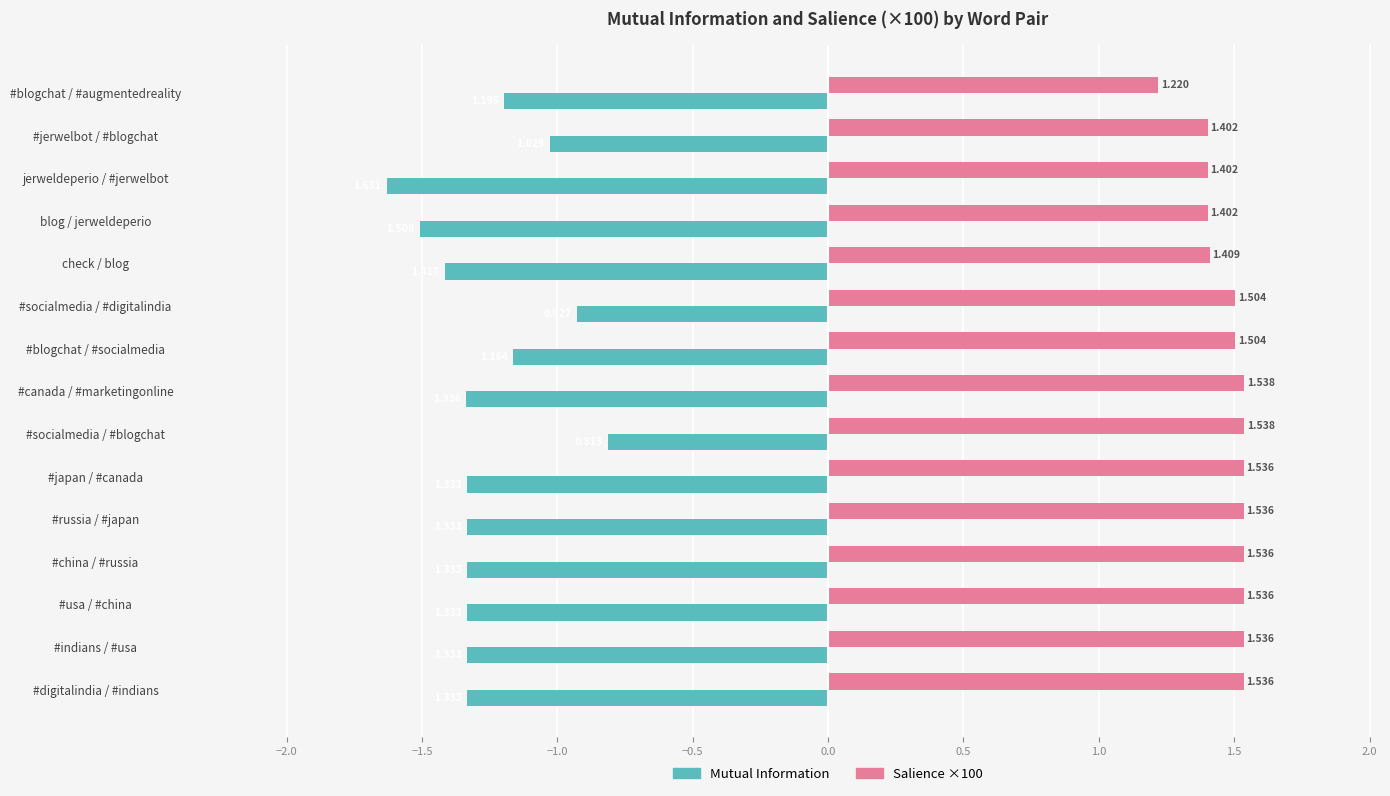

Rank the series by their average value, from highest to lowest.

Salience ×100, Mutual Information